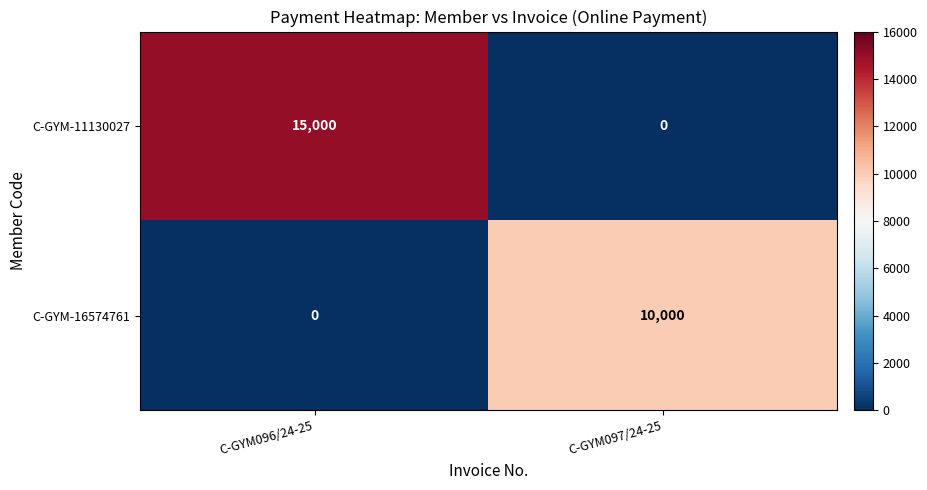

How many distinct data groups are displayed?

2